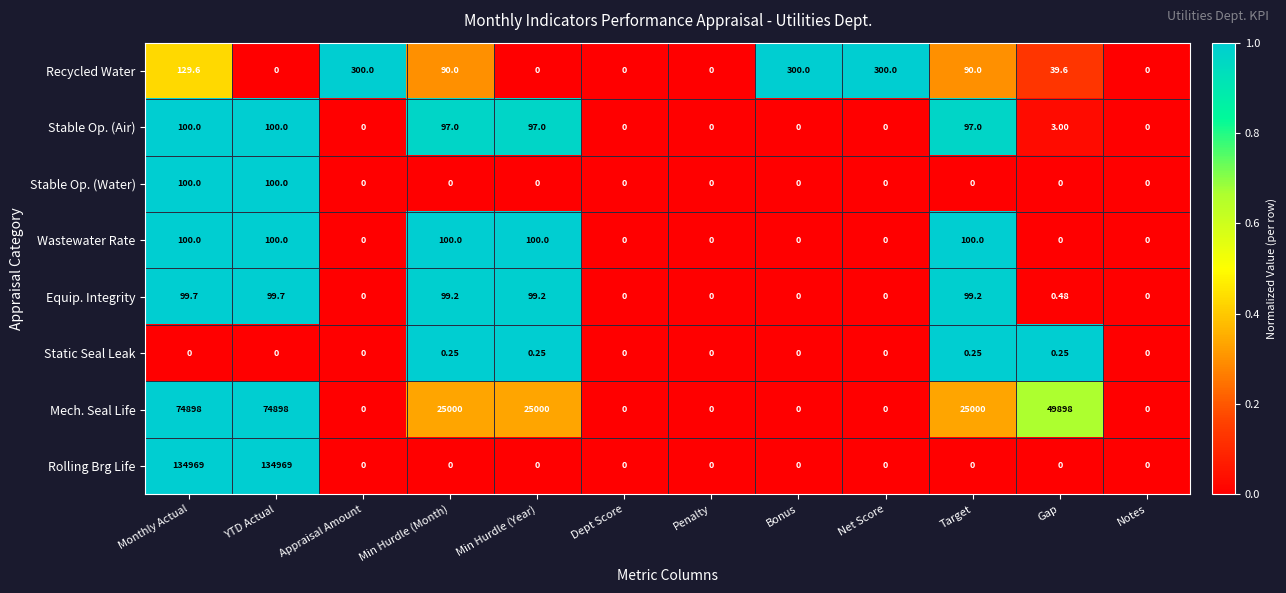

Which series has the largest range (max minus min)?

Rolling Brg Life